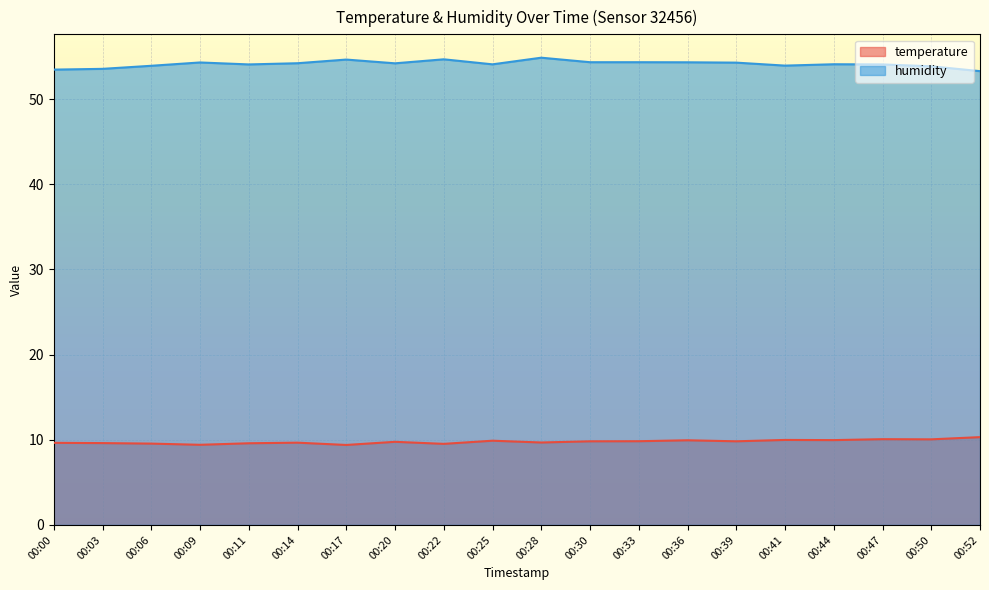

Which series has the largest range (max minus min)?

humidity